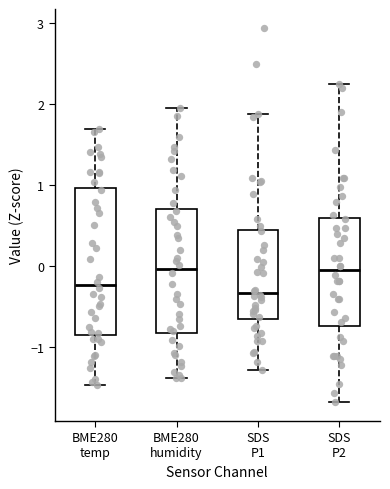

Where does the median line of the box for BME280 temp sit on the y-axis? The values are not printed on the chart, so give them approximately, as read against the axis.

-0.2